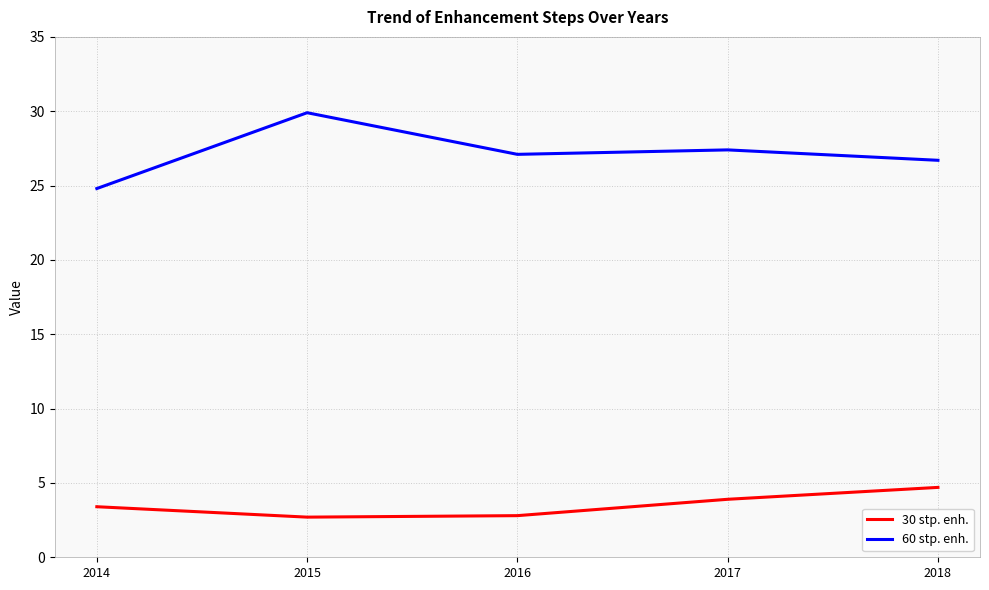

Which series has the widest spread of values?

60 stp. enh.